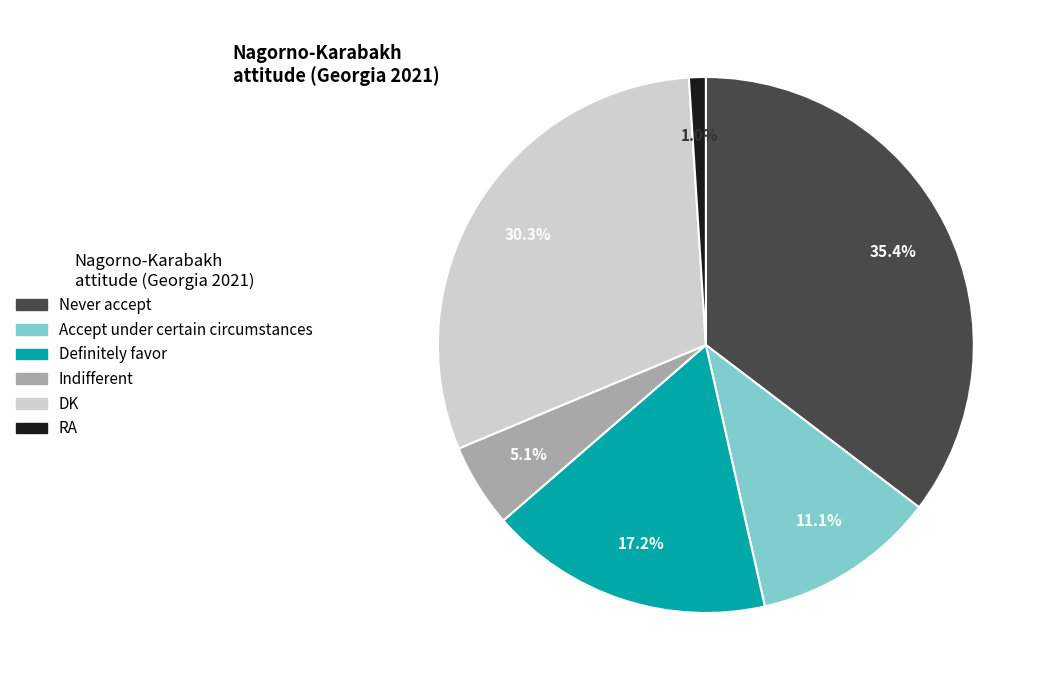

Is it true that Accept under certain circumstances is 20% of the pie?

False